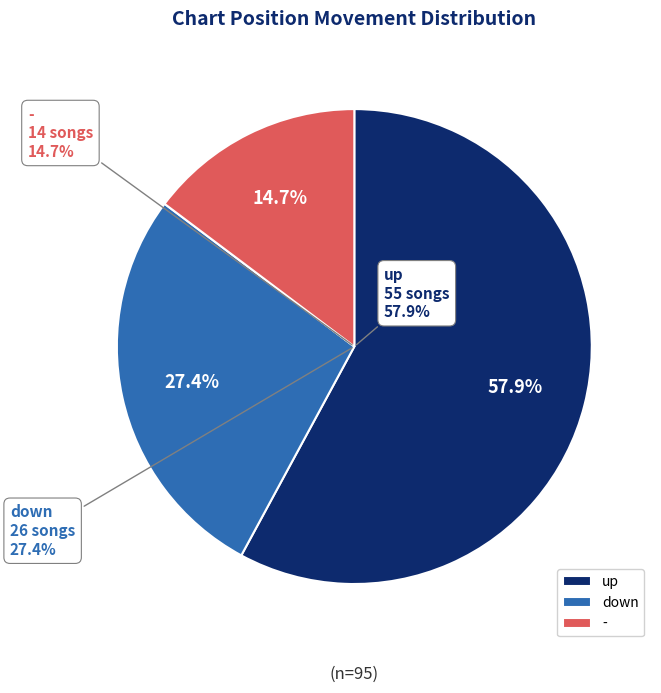

Count the number of slices in the pie.

3